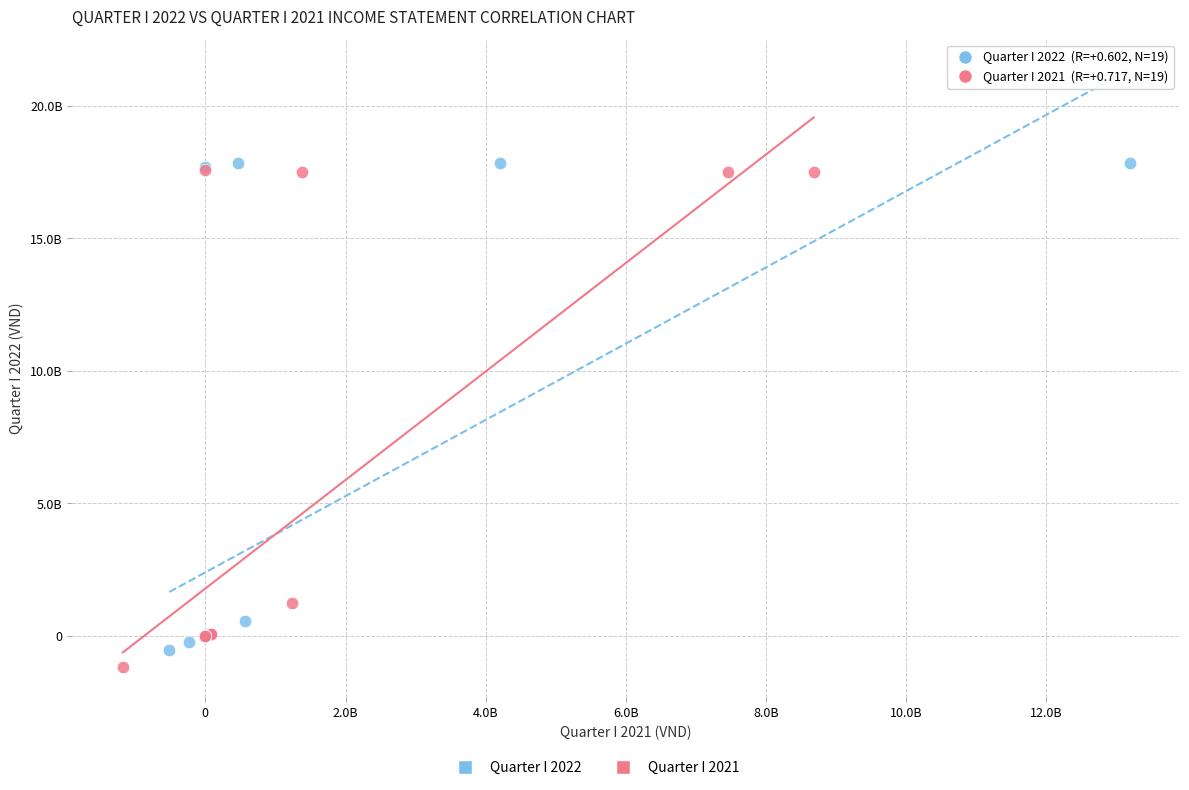

Which series has the largest Y range (max minus min)?

Quarter I 2021